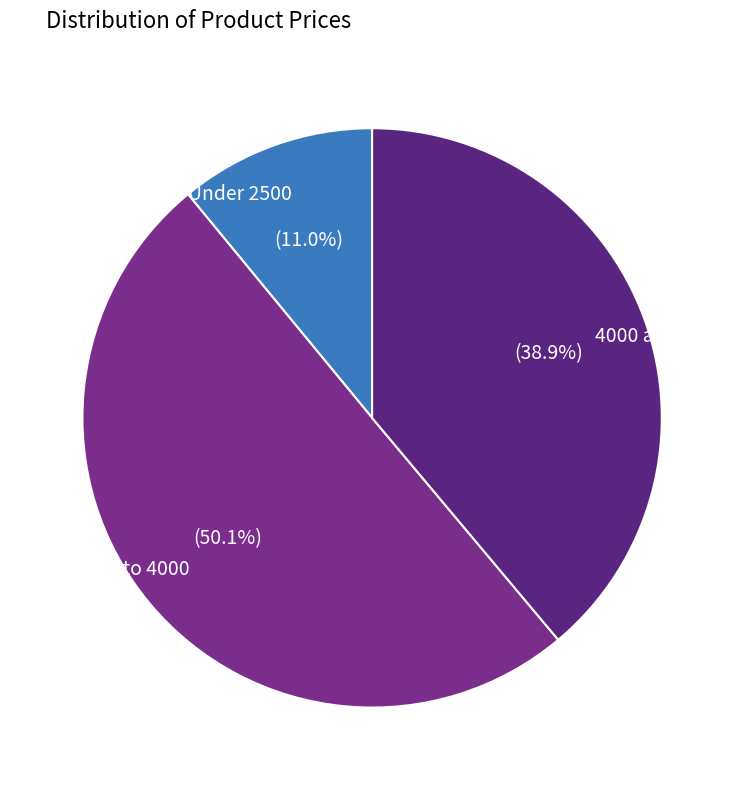

Approximately how many times larger is the value at 2500 to 4000 compared to Under 2500?

4.6